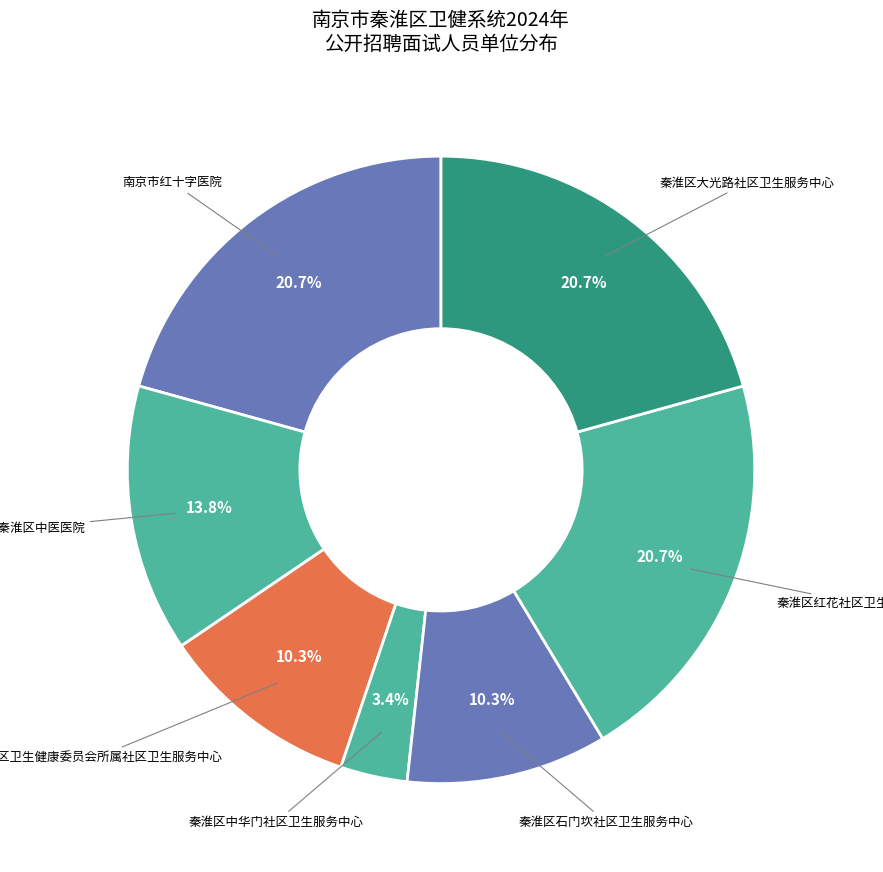

Rank the categories by value from lowest to highest.

秦淮区中华门社区卫生服务中心, 秦淮区卫生健康委员会所属社区卫生服务中心, 秦淮区石门坎社区卫生服务中心, 南京市秦淮区中医医院, 南京市红十字医院, 秦淮区红花社区卫生服务中心, 秦淮区大光路社区卫生服务中心